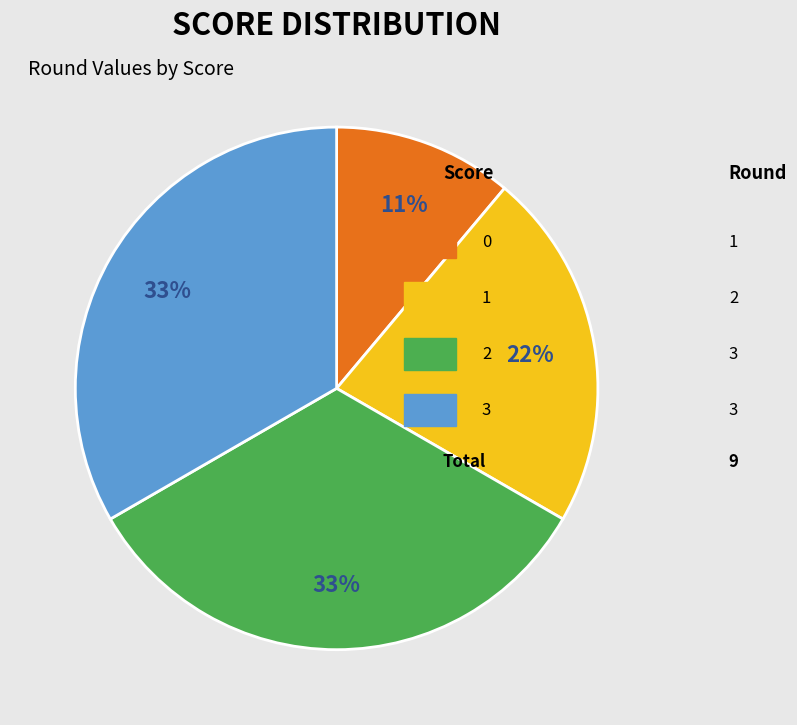

To the nearest percent, what is the average slice percentage?

25%